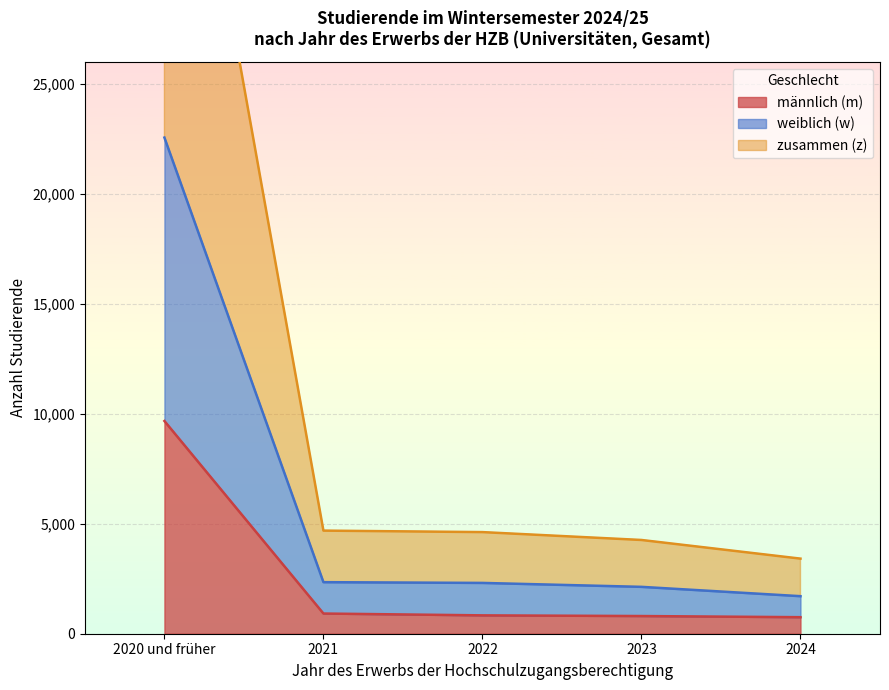

Rank the series by their average value, from highest to lowest.

zusammen (z), weiblich (w), männlich (m)